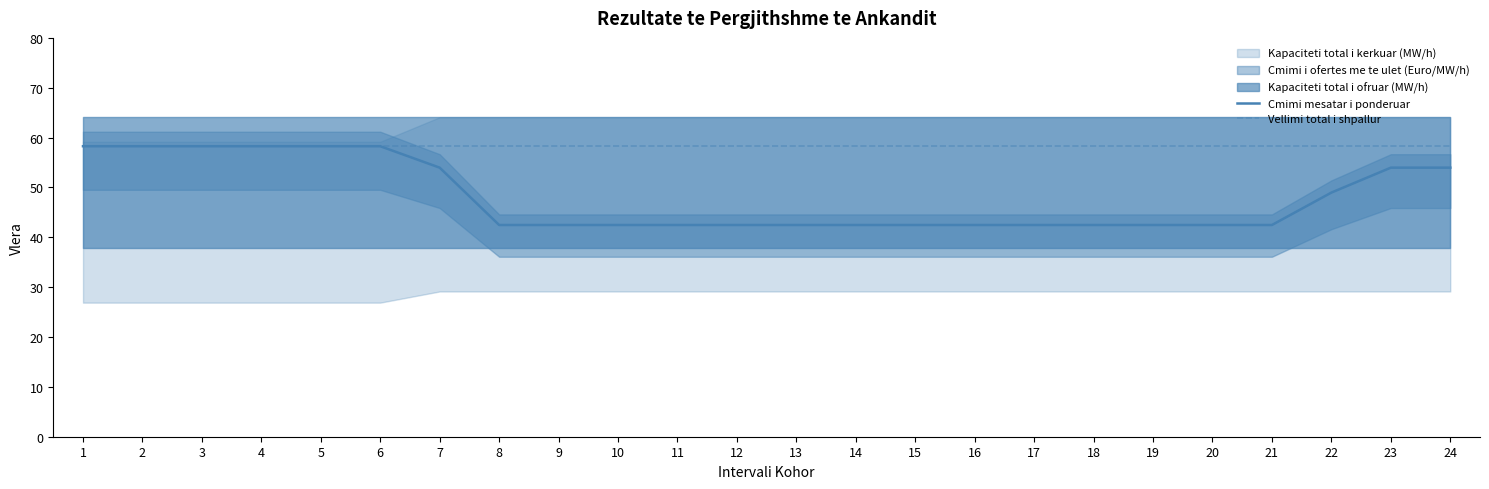

Does the chart display data point markers on the line(s)?

No